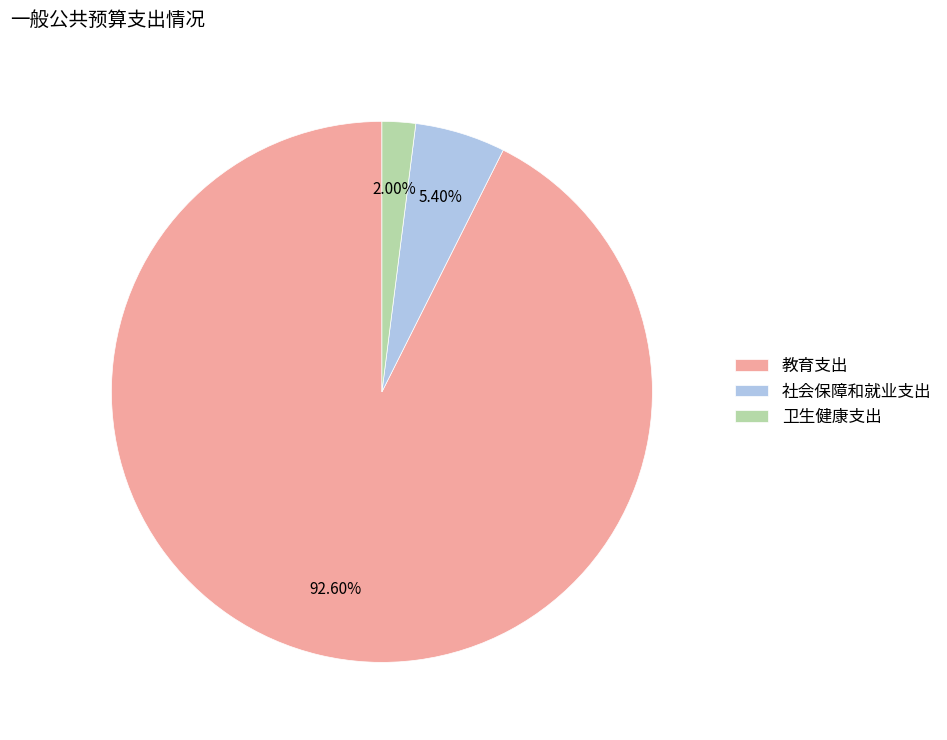

Approximately how many times larger is the value at 社会保障和就业支出 compared to 卫生健康支出?

2.7